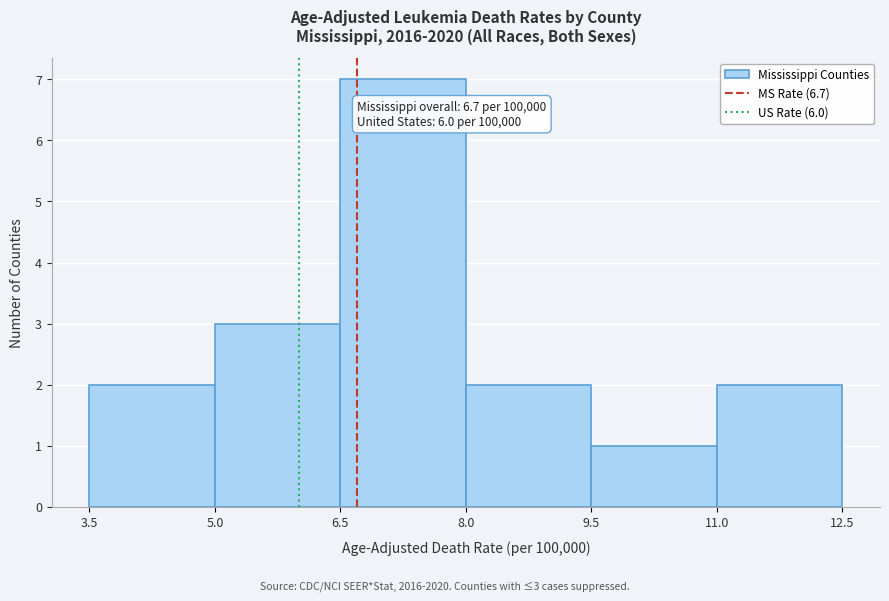

Over which range of the x-axis is the bar tallest?

6.5 to 8.0